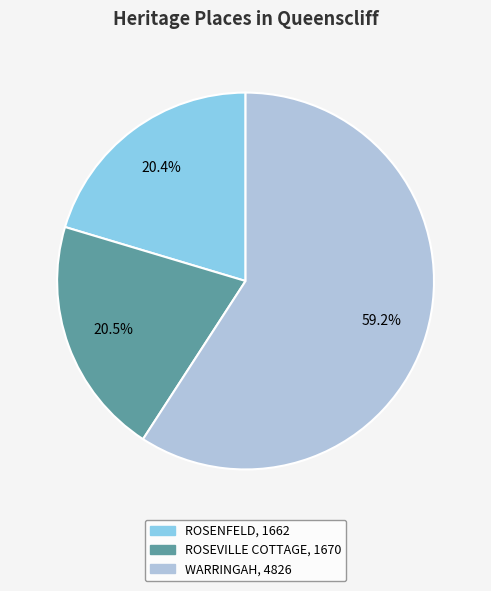

What percentage is the WARRINGAH slice, to the nearest percent?

59%